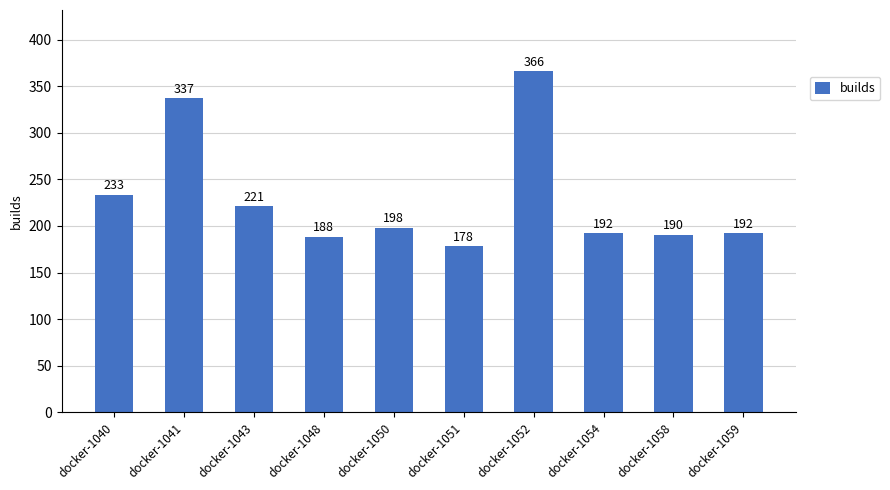

Reading left to right, what are all the values shown in this chart?

233	337	221	188	198	178	366	192	190	192